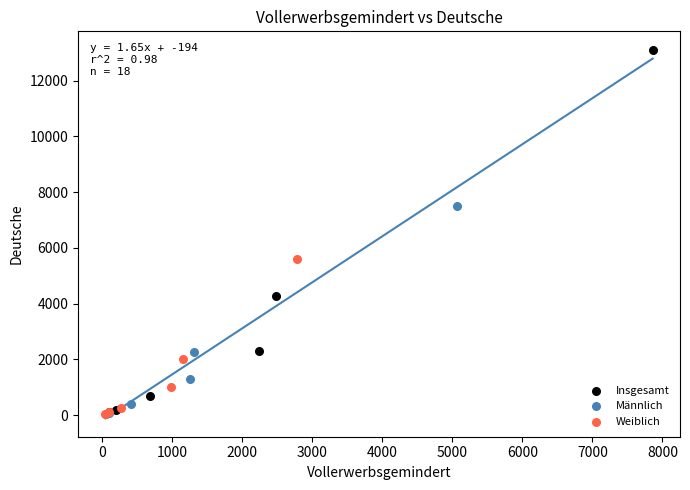

Which series has the widest spread of Y values?

Insgesamt